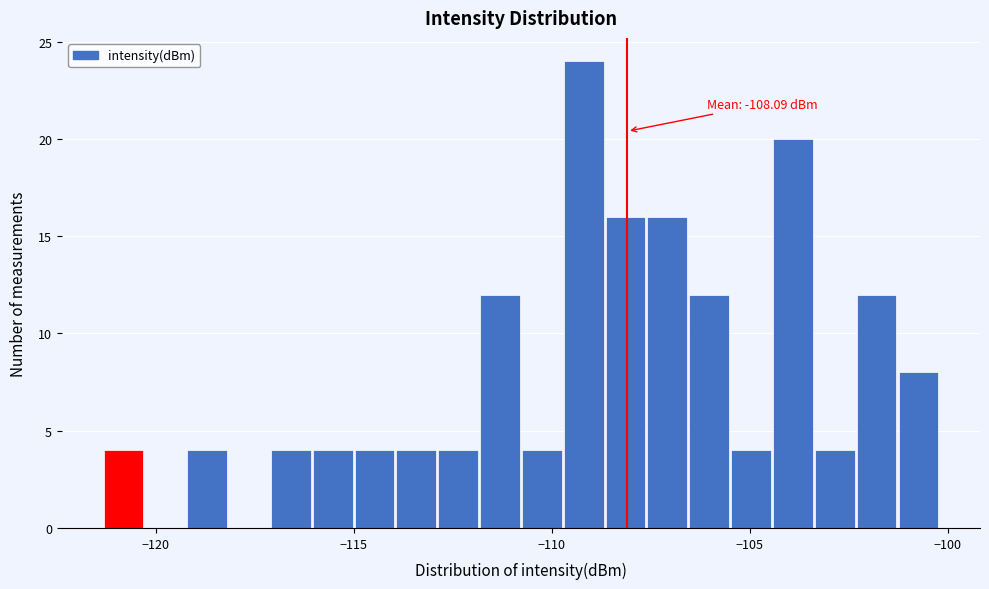

Read against the x-axis, roughly where is the centre of the tallest bar?

-109.0